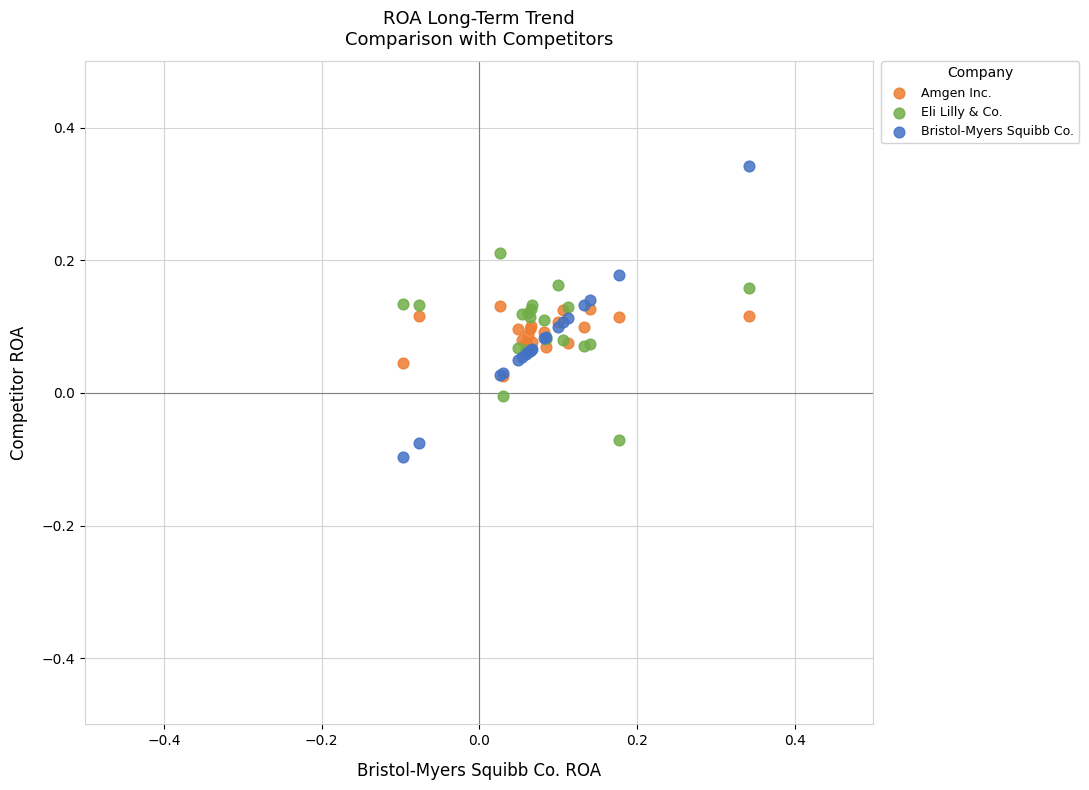

What are all the series names shown in the legend?

Amgen Inc., Eli Lilly & Co., Bristol-Myers Squibb Co.